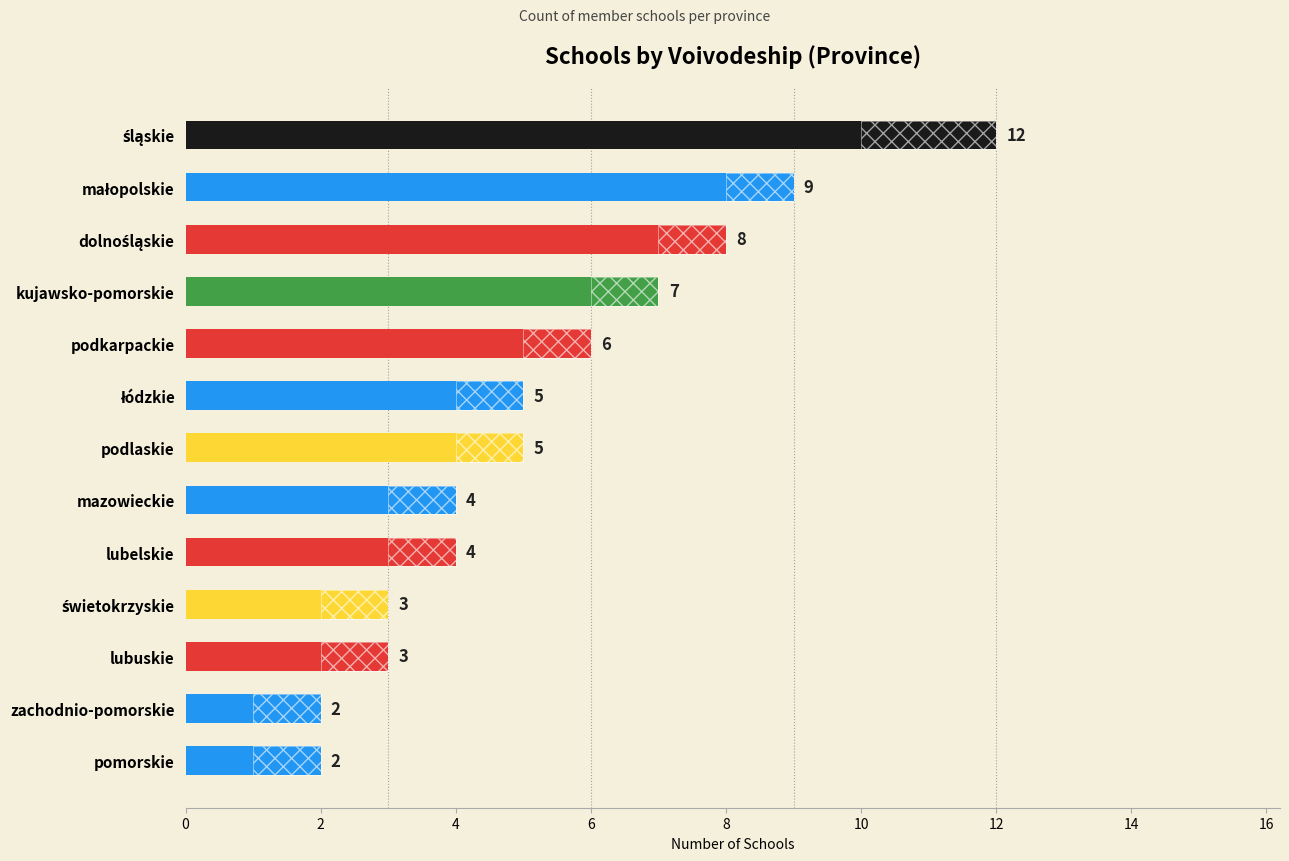

Are the bars grouped side by side (vs. stacked)?

No